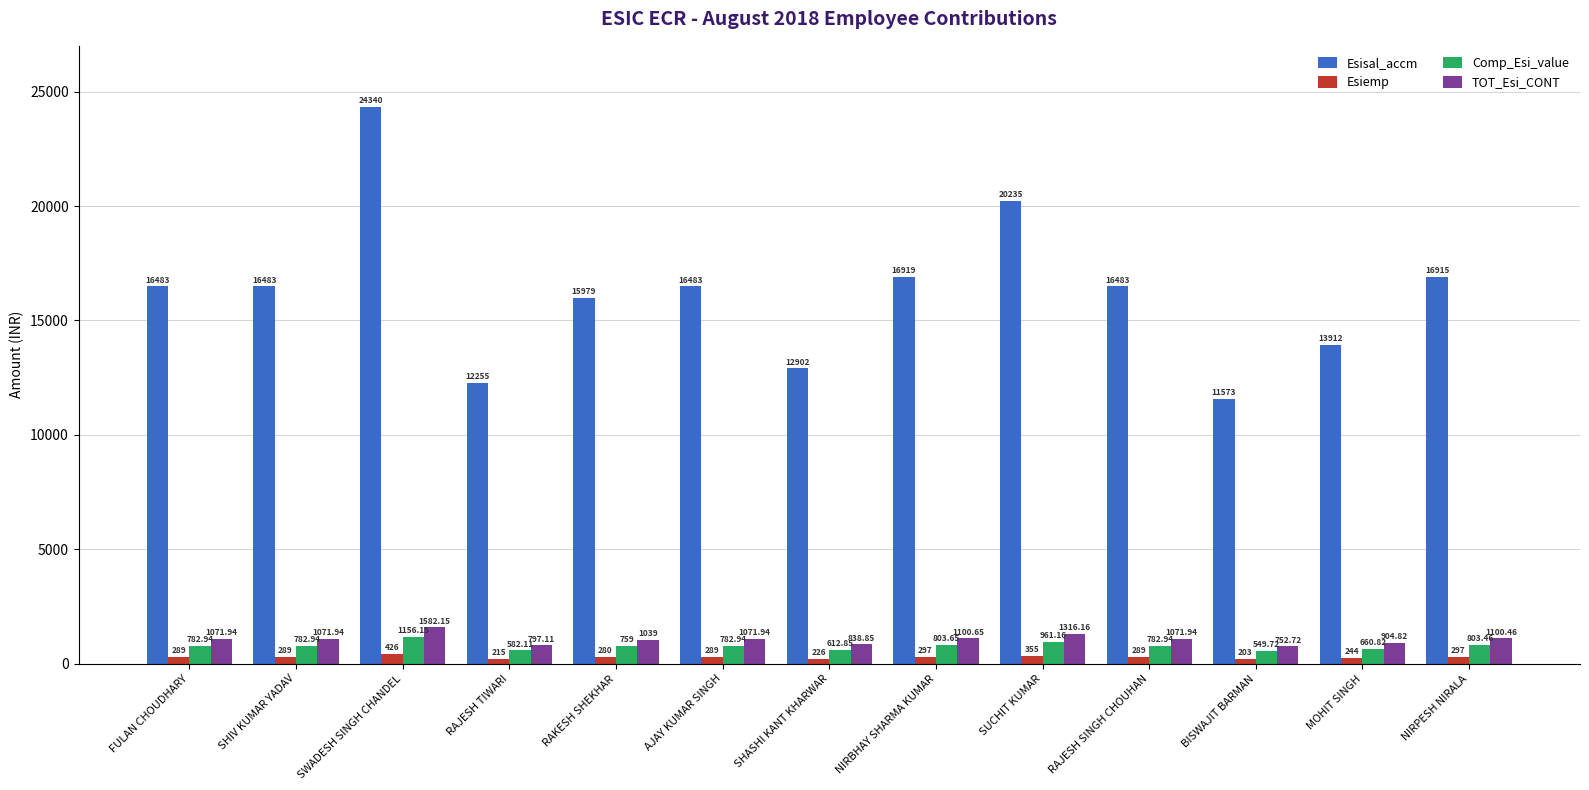

What is the average value of the Esiemp series?

284.5